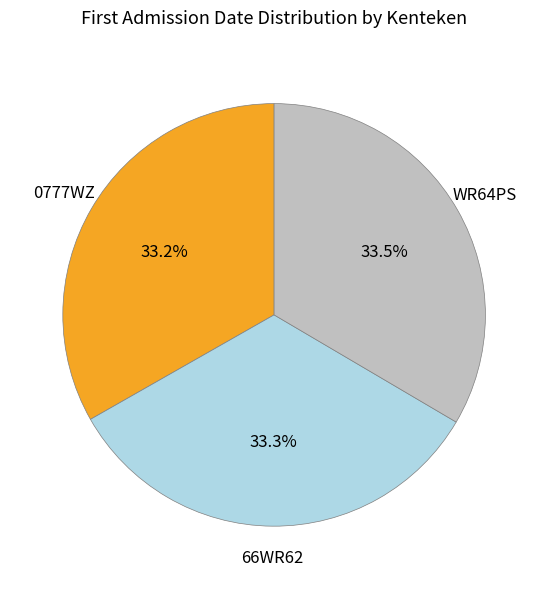

Does any single category account for the majority?

No